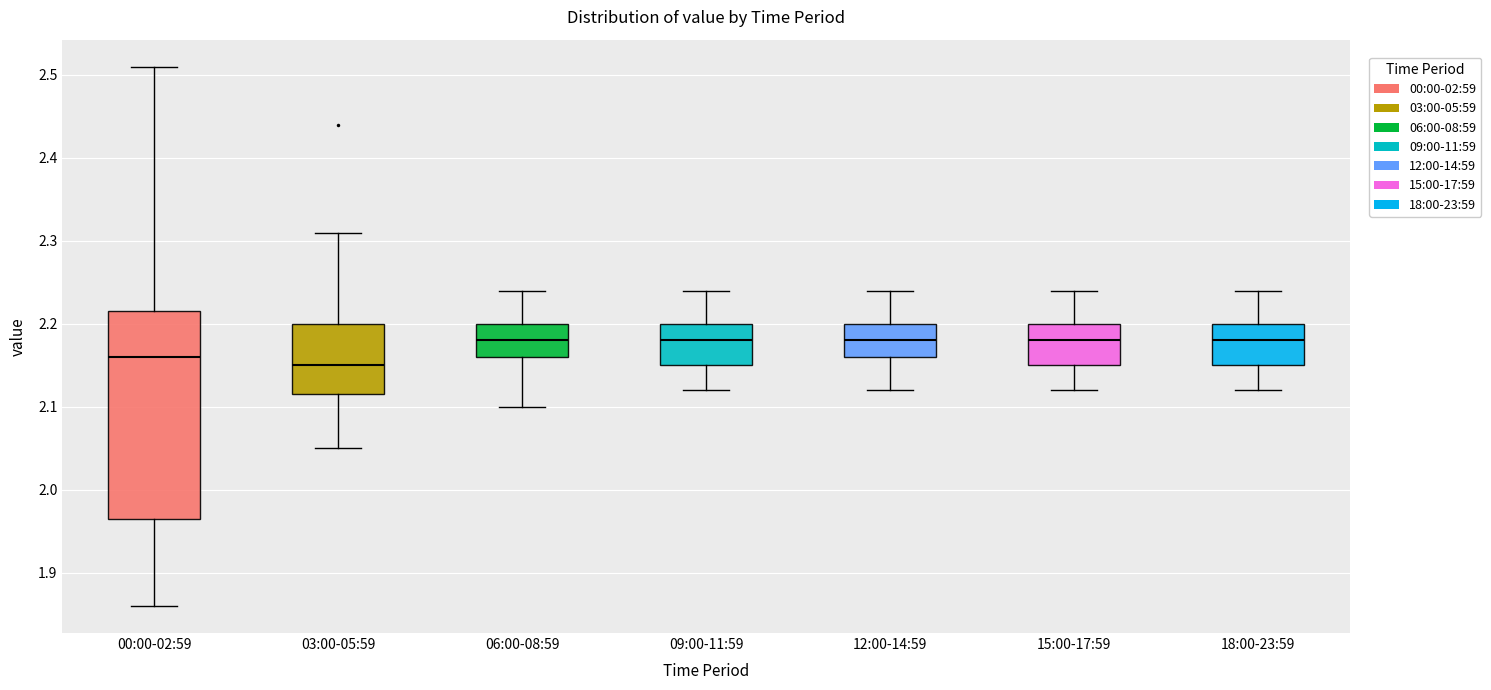

Where does the median line of the box for 09:00-11:59 sit on the y-axis? The values are not printed on the chart, so give them approximately, as read against the axis.

2.18